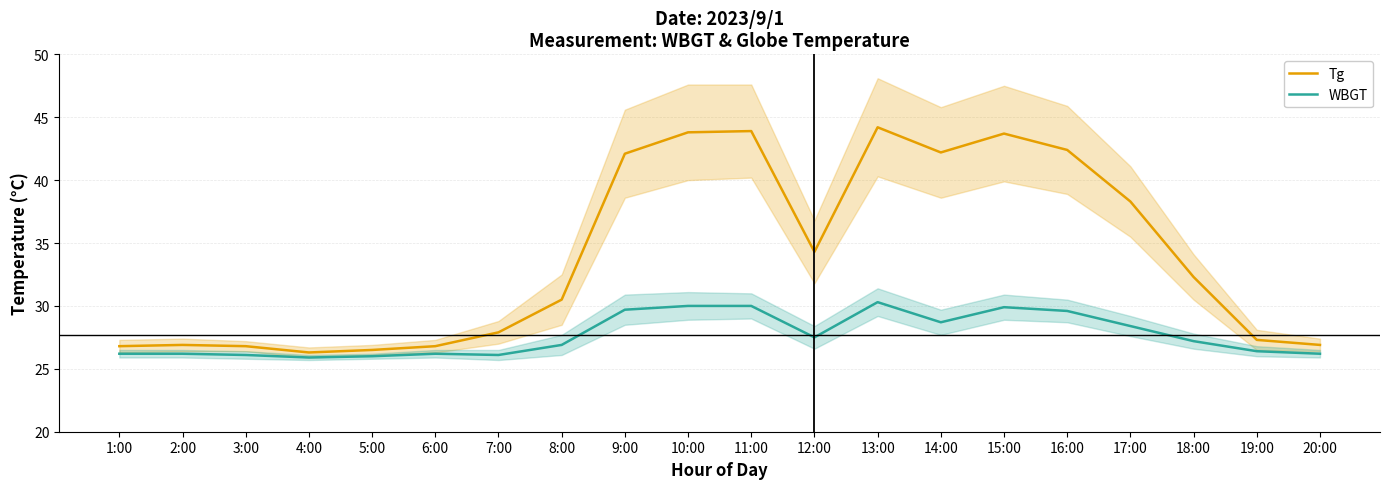

Where is Tg nearest to the value 35?

12:00